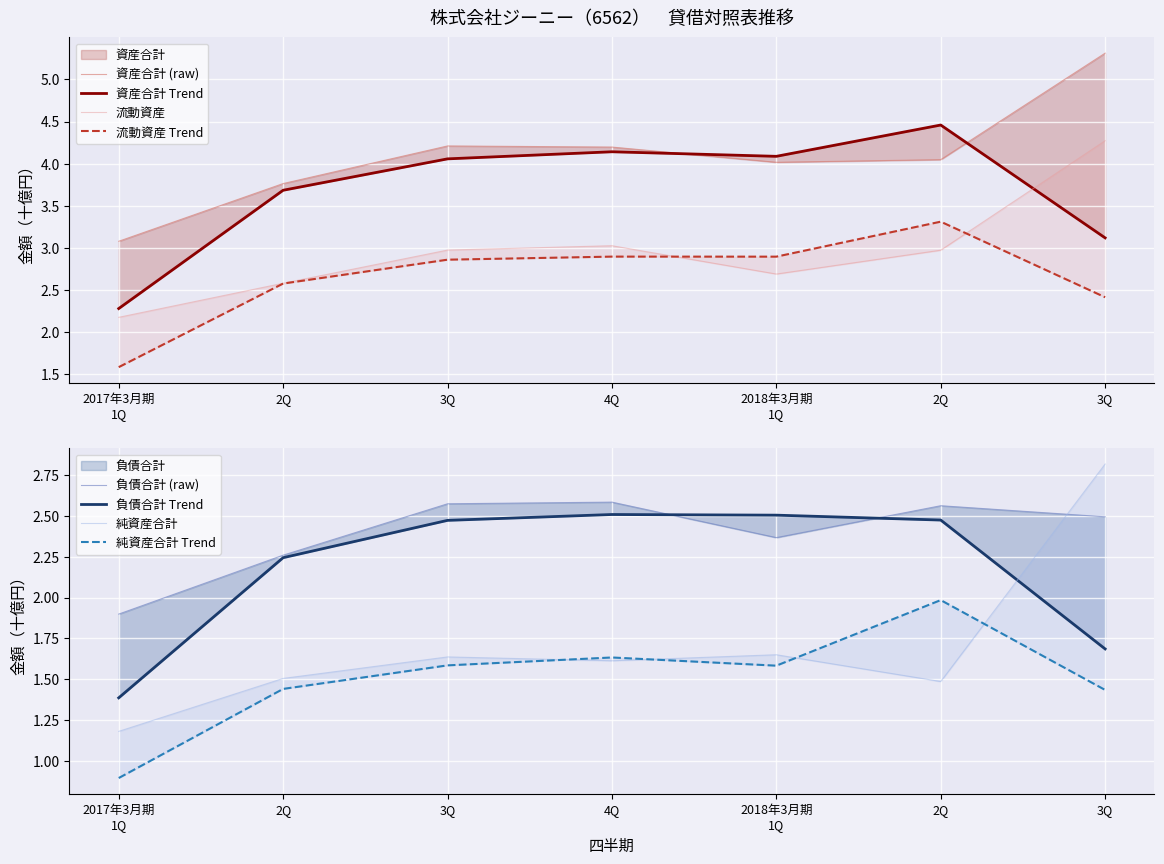

Reading left to right, extract all data points from this chart.

資産合計: 3.1	3.8	4.2	4.2	4.0	4.0	5.3
負債合計: 1.9	2.3	2.6	2.6	2.4	2.6	2.5
純資産合計: 1.2	1.5	1.6	1.6	1.6	1.5	2.8
流動資産: 2.2	2.6	3.0	3.0	2.7	3.0	4.3